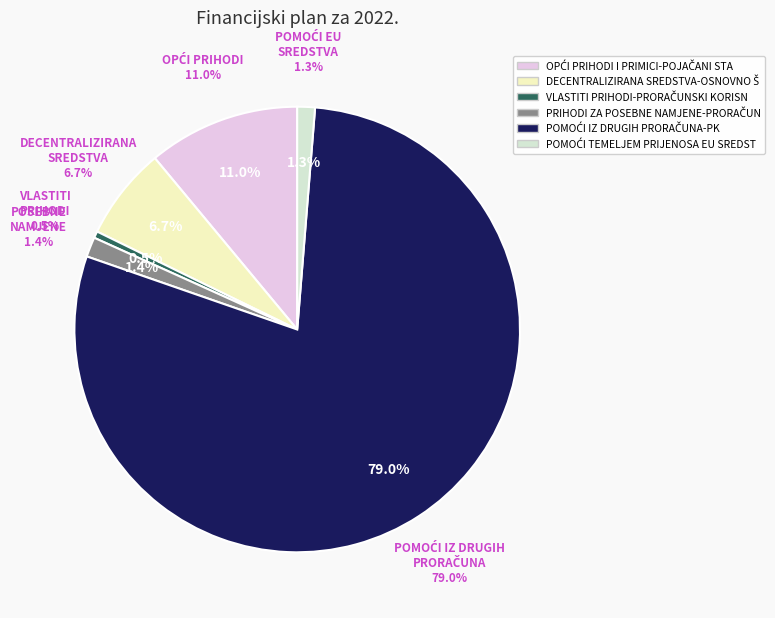

What percentage is the DECENTRALIZIRANA SREDSTVA-OSNOVNO ŠKOLSTVO slice, to the nearest percent?

7%